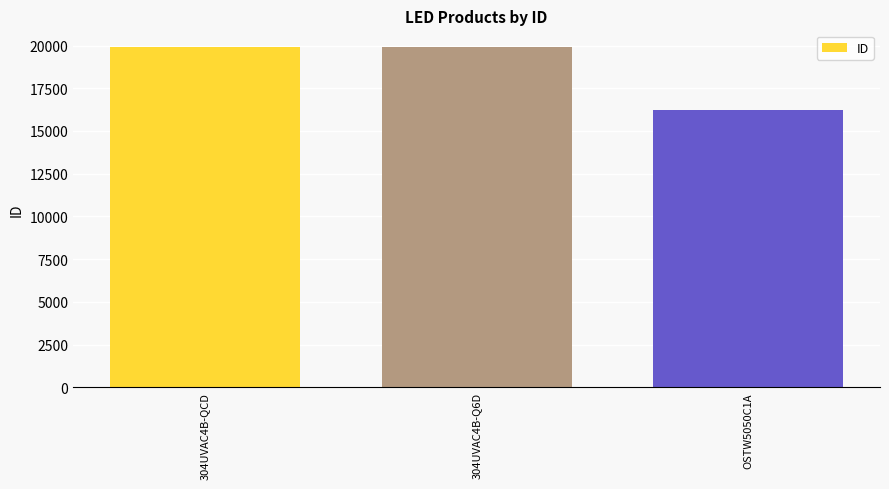

At which label is the value closest to 18073?

304UVAC4B-Q6D